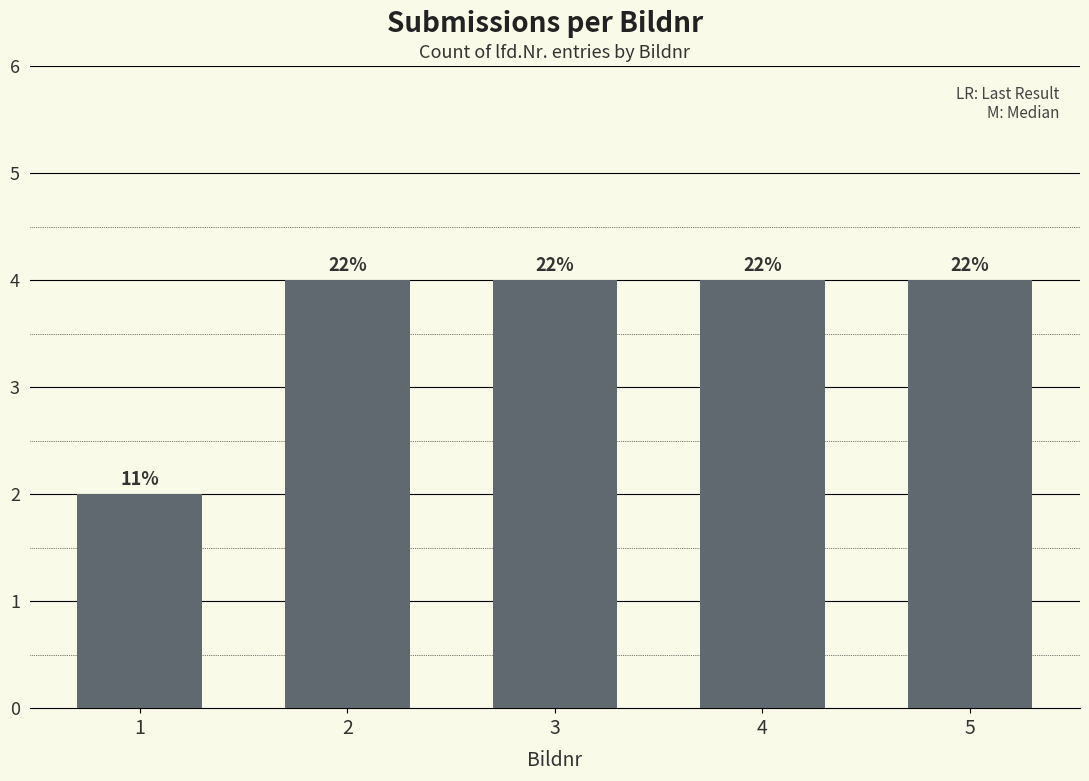

How many bars are there in total?

5